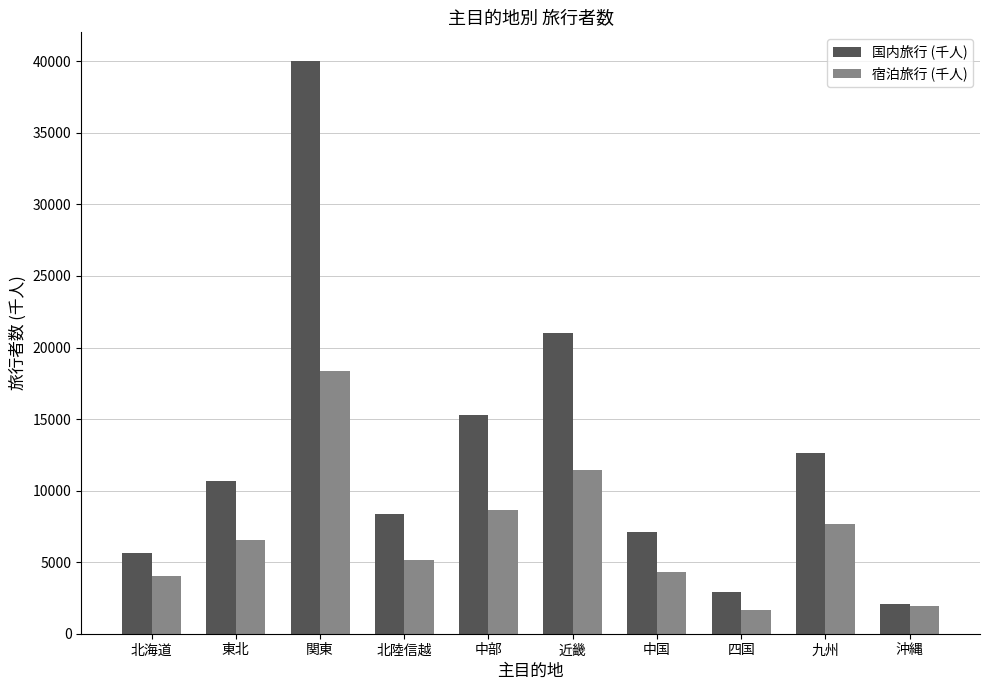

How many data points in 国内旅行 (千人) are less than 10669?

5